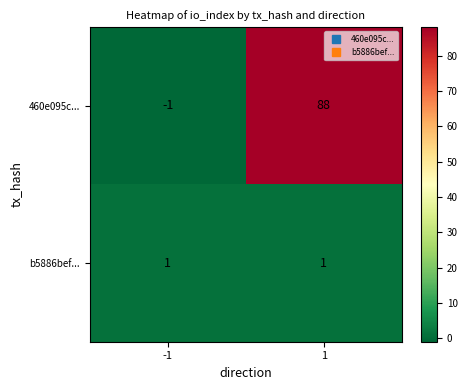

True or false: 460e095c... has a value of 135 at 1.

False